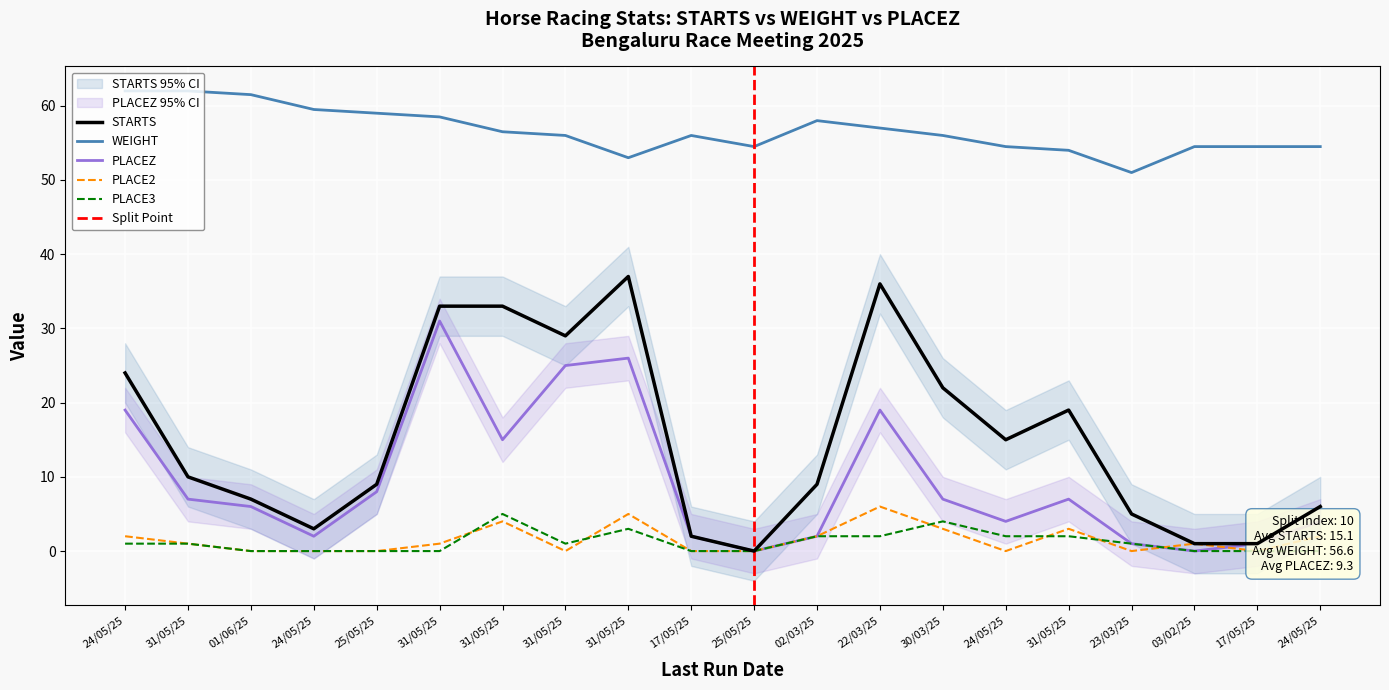

Rank the series by their maximum value, from highest to lowest.

WEIGHT, STARTS, PLACEZ, PLACE2, PLACE3